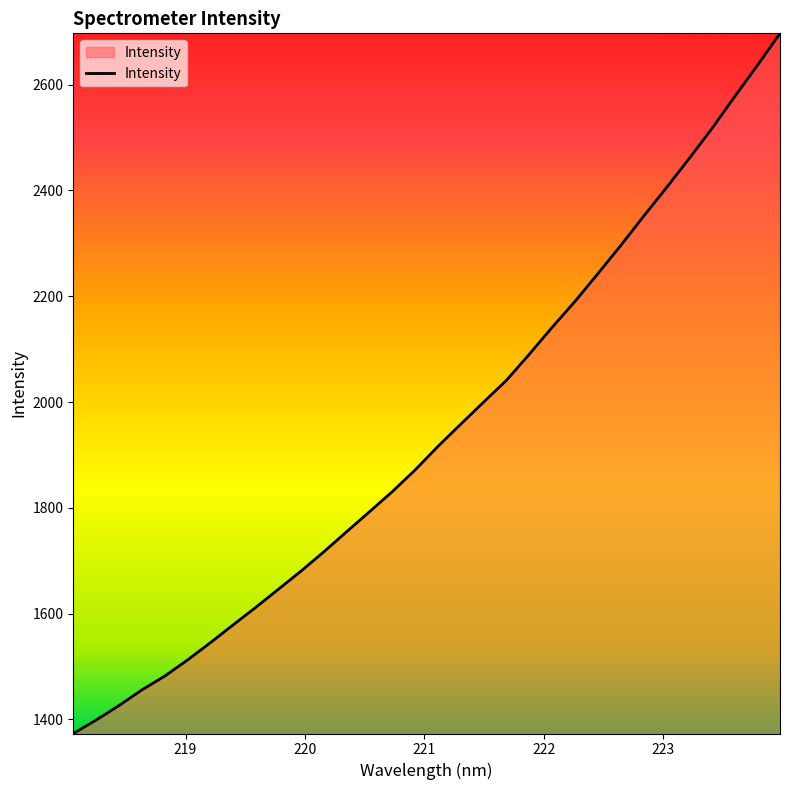

How many lines are shown in the chart?

1